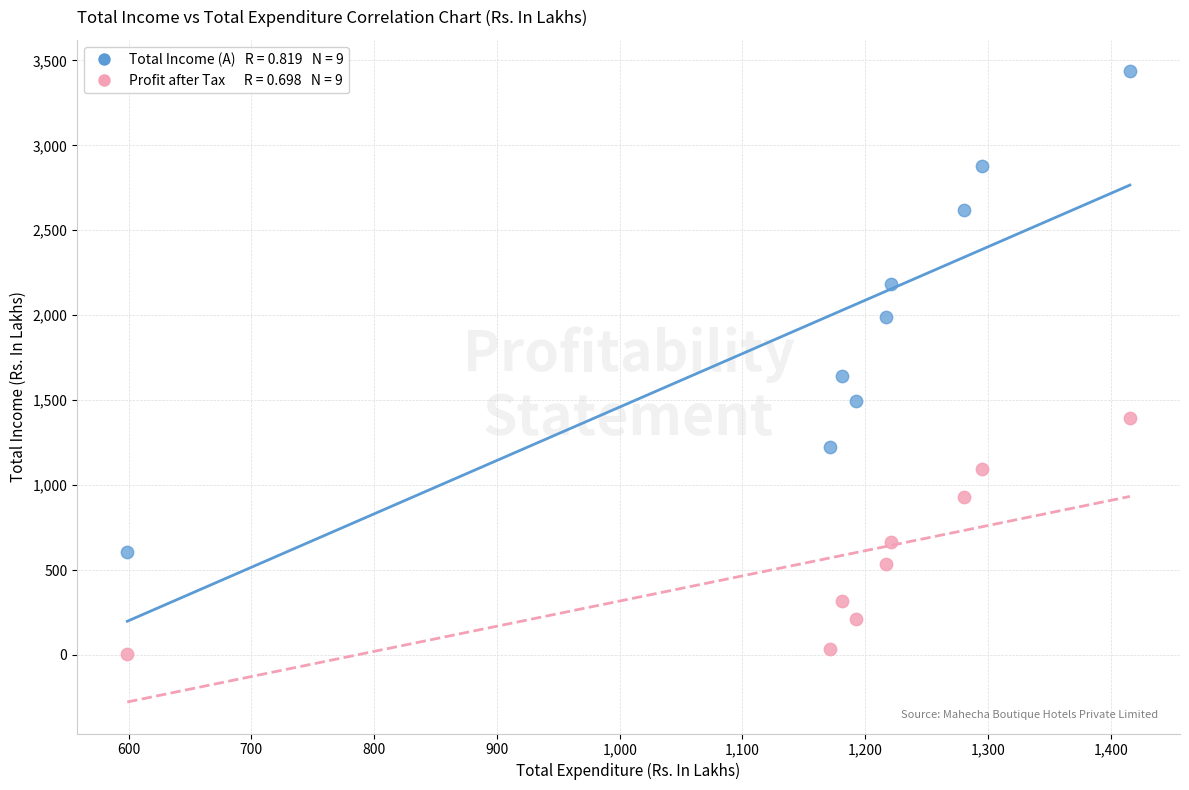

Across all series, what Y value is closest to 1720?

1642.0